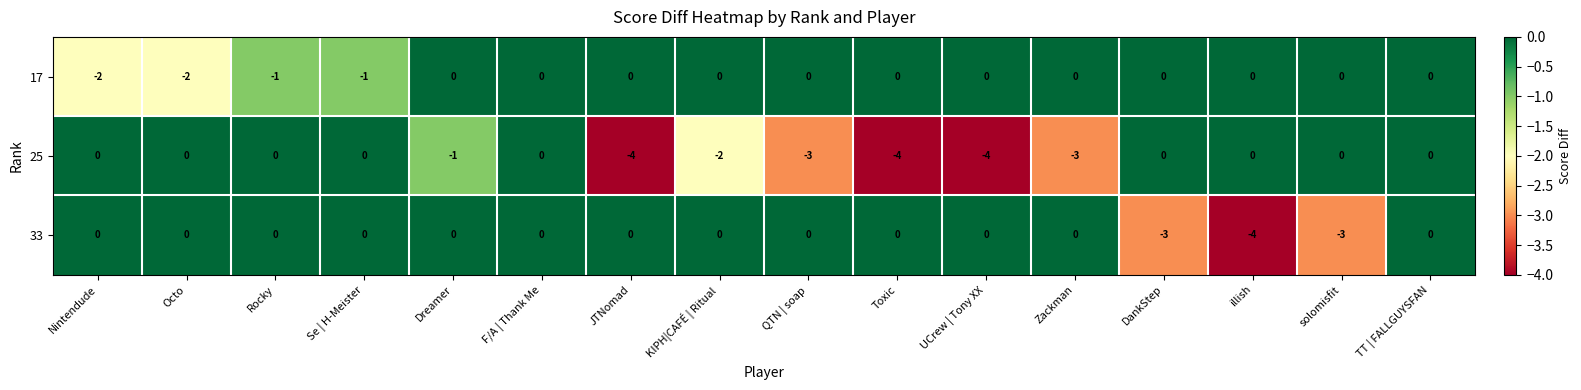

What is the smallest value displayed?

-4